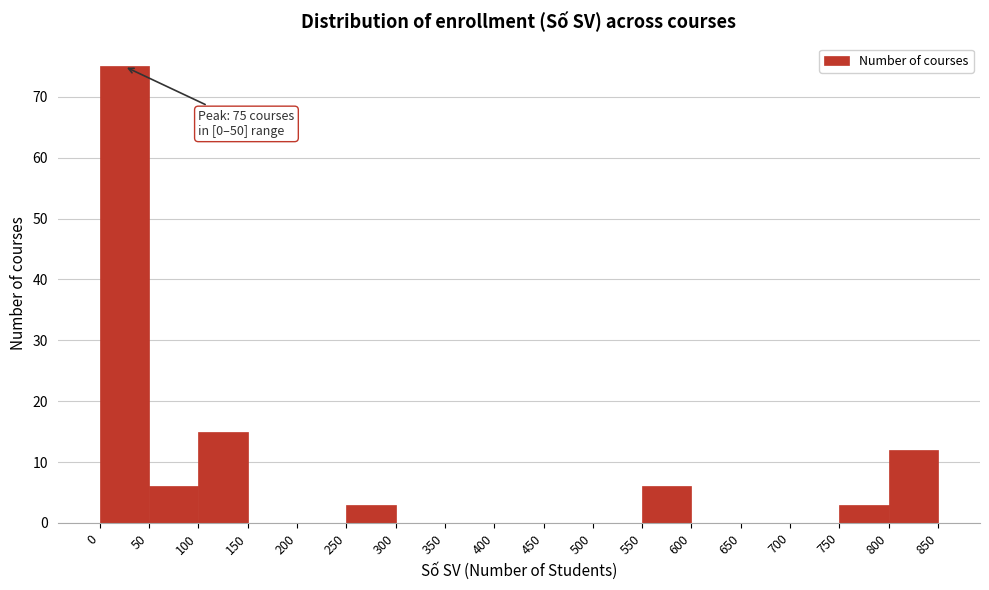

Over which range of the x-axis is the bar tallest?

0 to 50